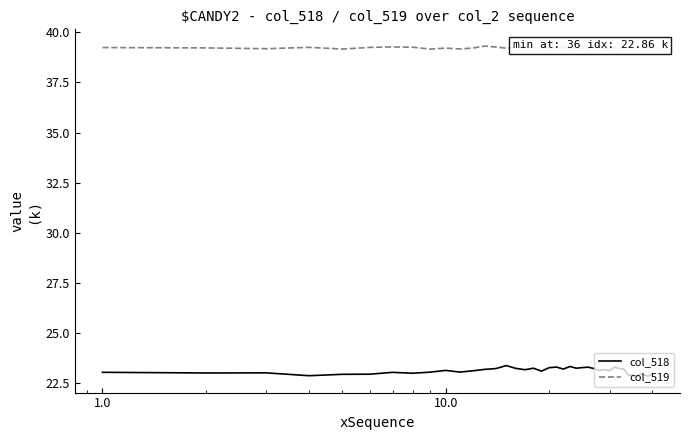

True or false: col_518 and col_519 cross at least once.

False